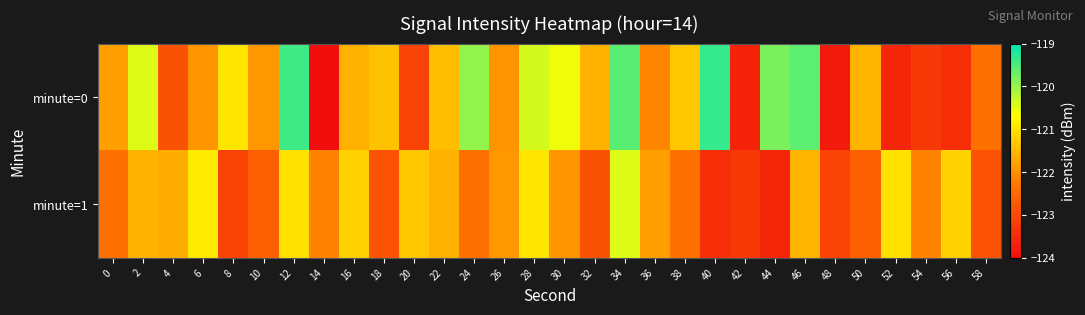

Rank the series by their average value, from lowest to highest.

minute=1, minute=0